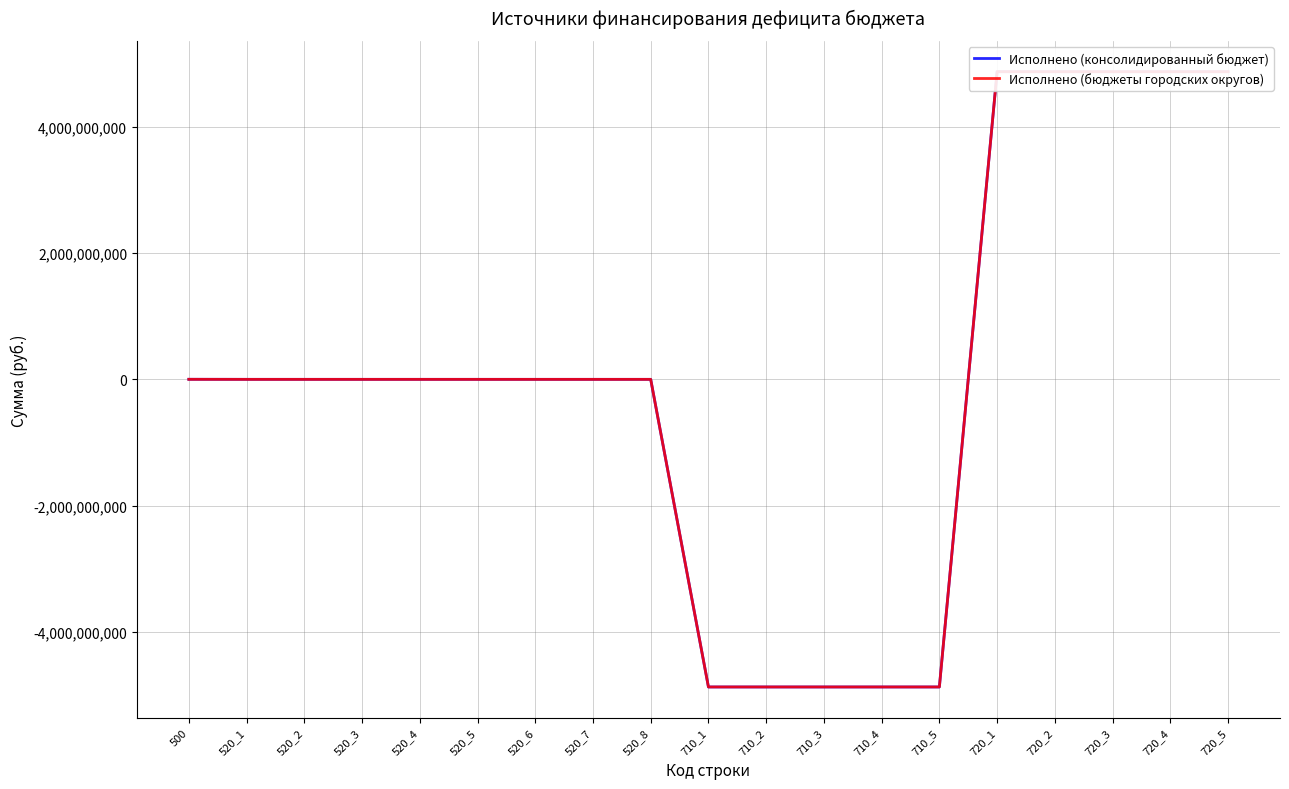

Which series has the widest spread of values?

Исполнено (консолидированный бюджет)